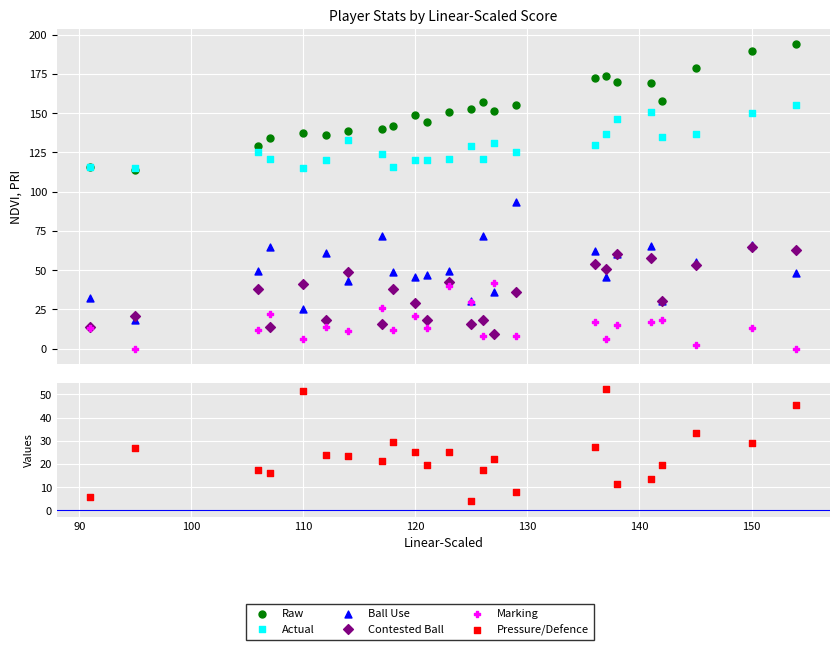

What is the total value across all series at 90?

294.0